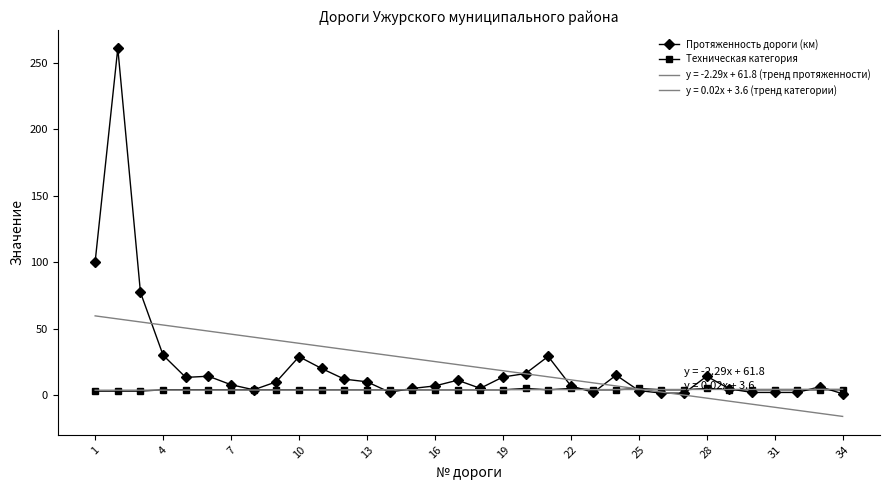

Which series has the largest total across all categories?

Протяженность дороги (км)